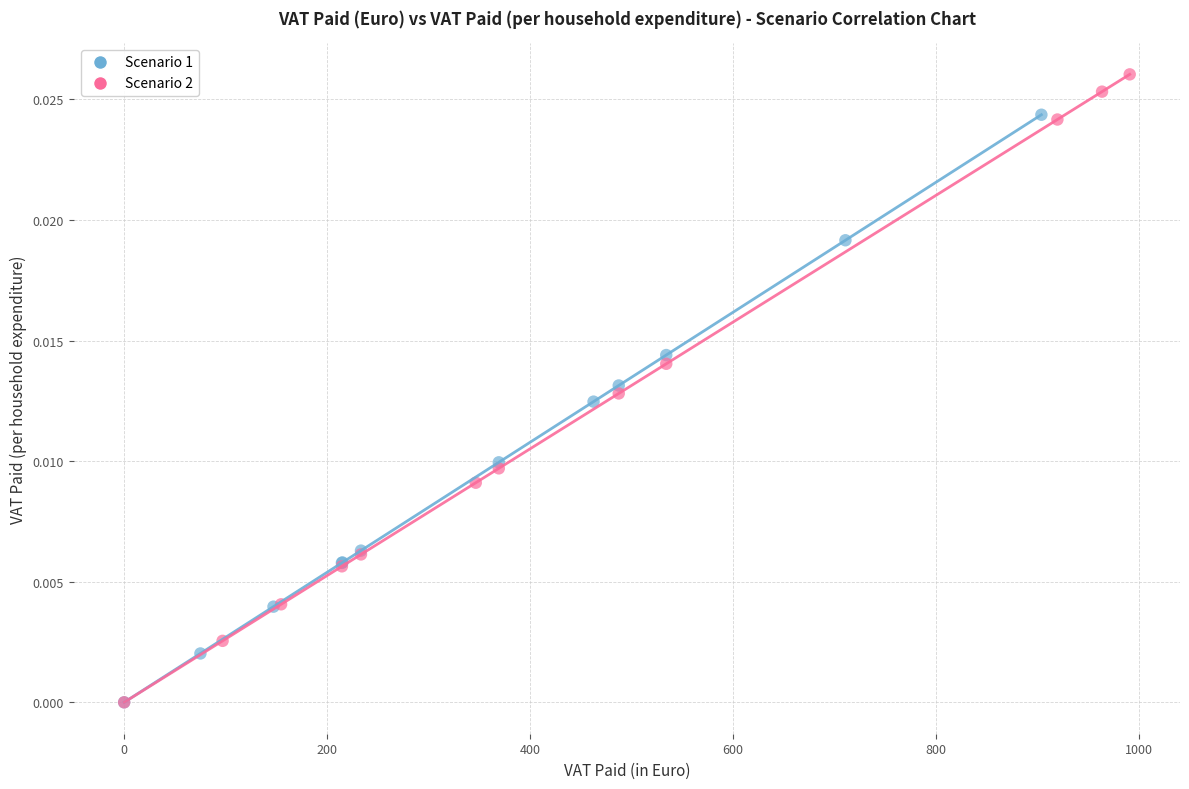

Which series has the widest spread of Y values?

Scenario 2